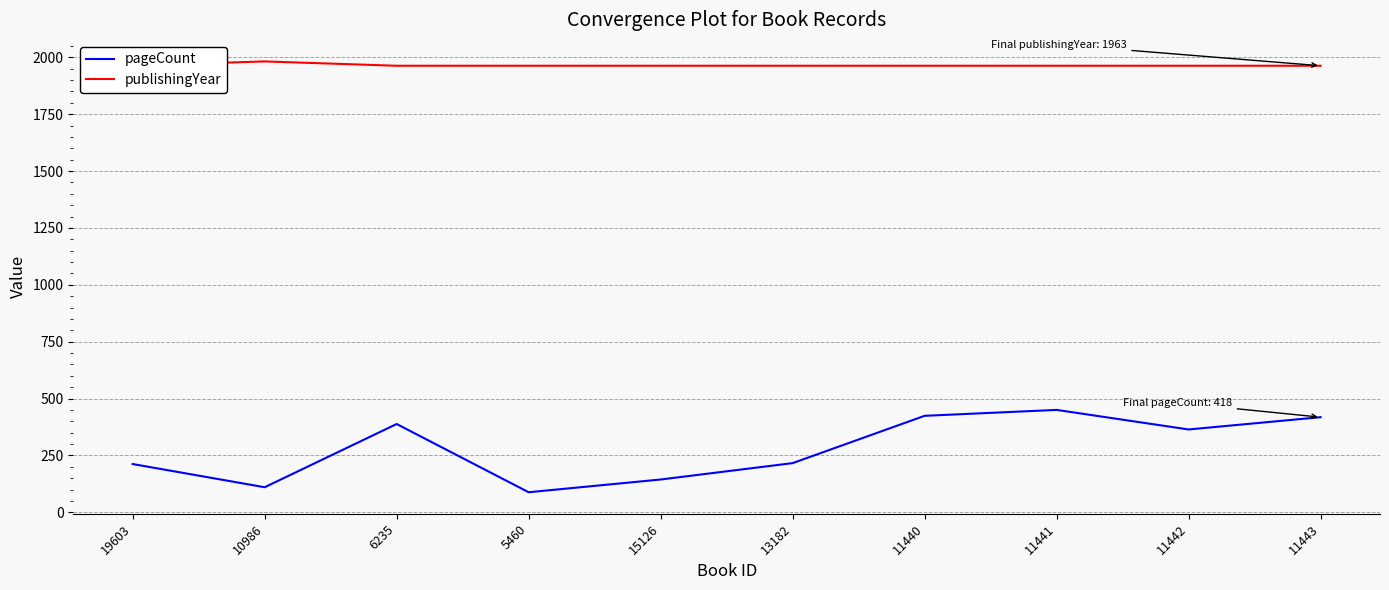

Is the value of pageCount at 19603 greater than the value of publishingYear at 11440?

No